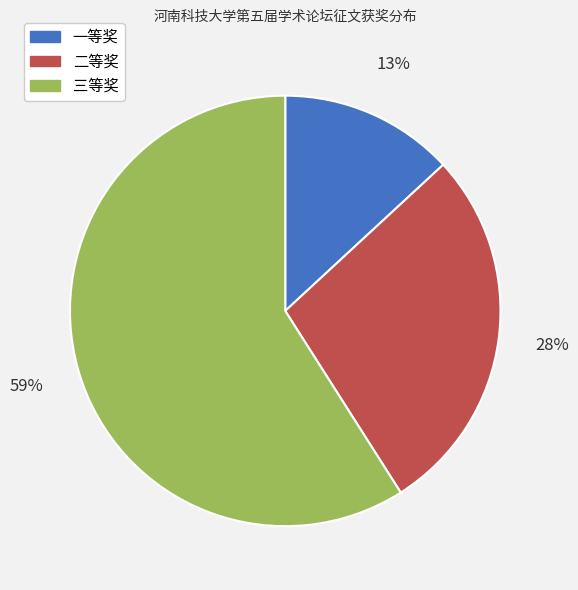

Rank the categories by value from highest to lowest.

三等奖, 二等奖, 一等奖